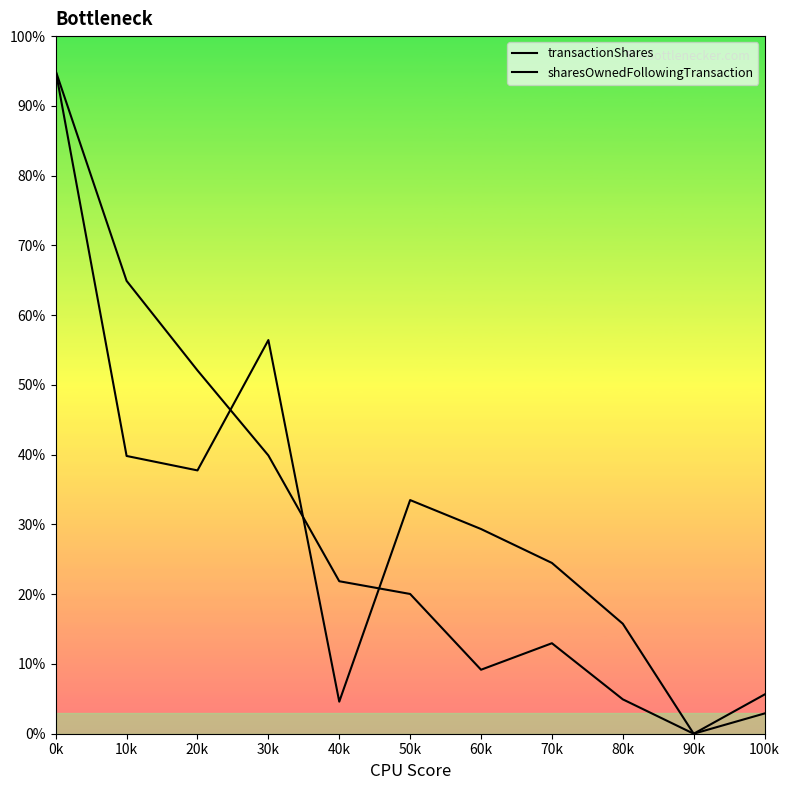

How many lines are shown in the chart?

2